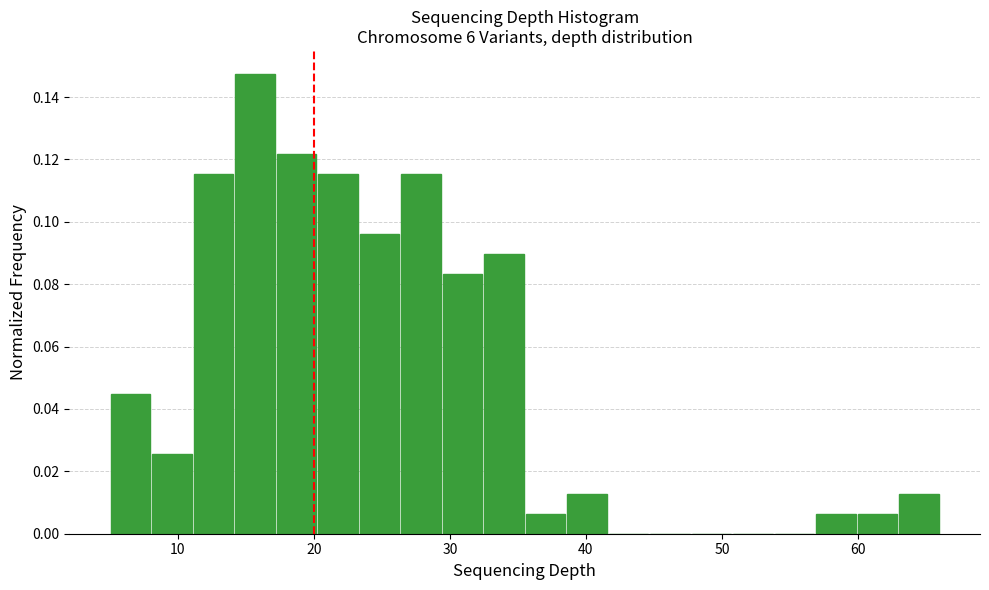

Around what value on the x-axis is the tallest bar? Give the approximate position of its centre, as read against the axis.

16